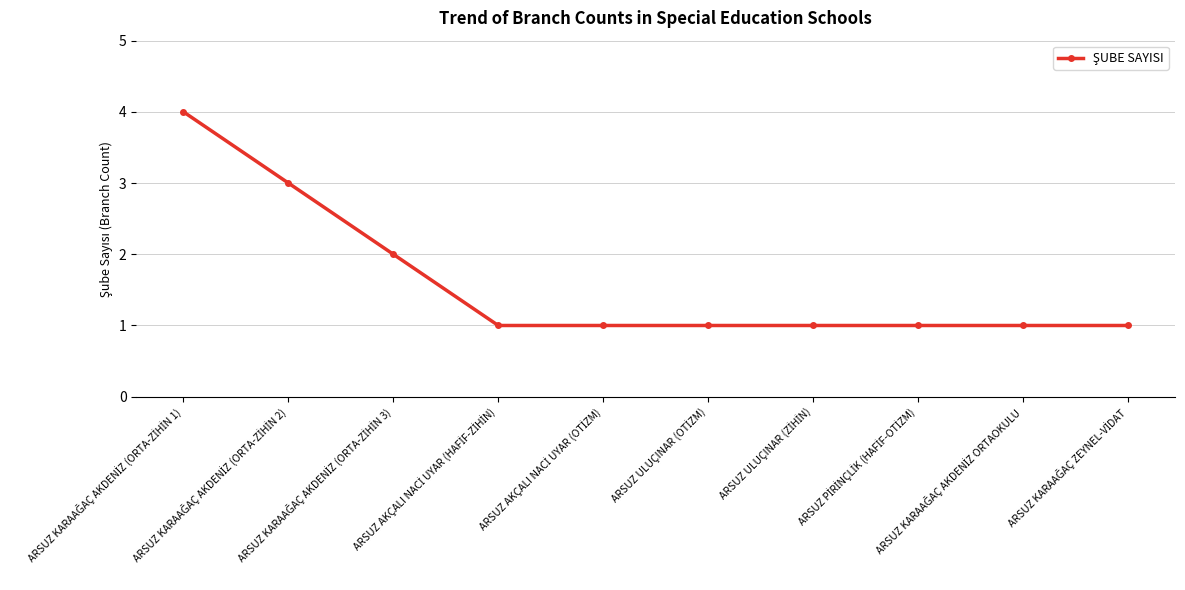

Count the values in the range 1 to 2.

8